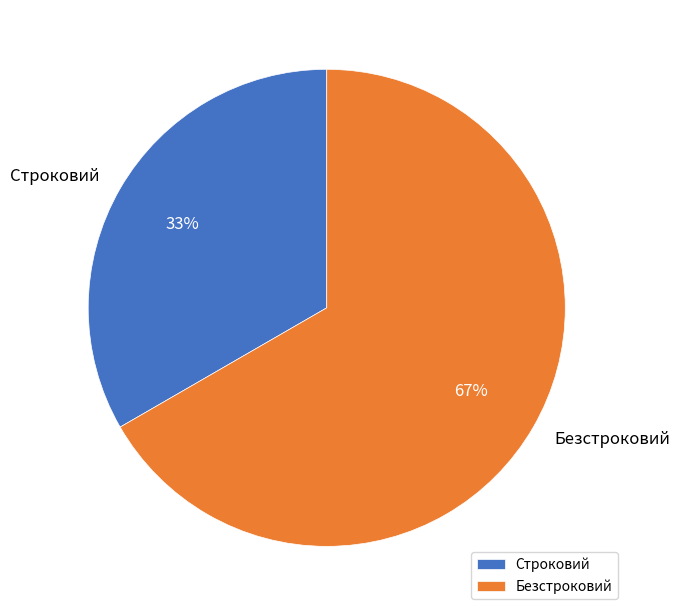

Which slice represents more than half of the pie?

Безстроковий